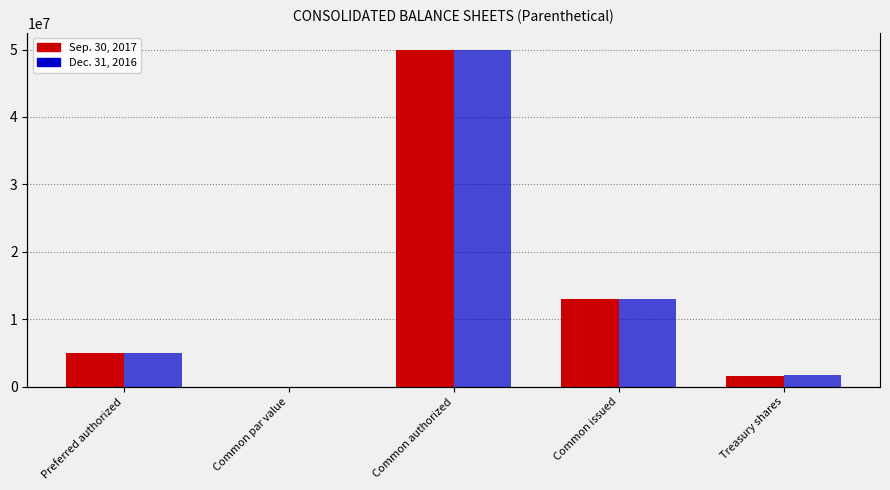

What position from the left is Treasury shares?

5